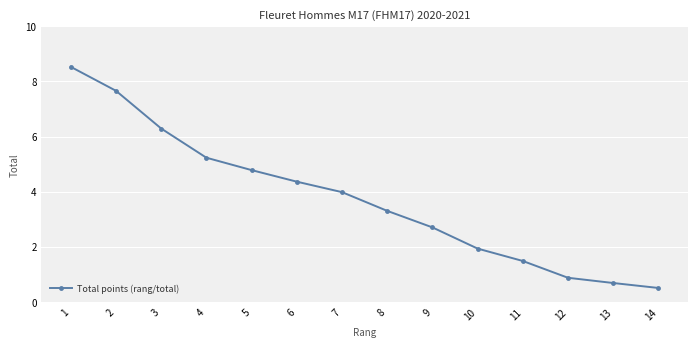

Between 4 and 7, which is larger?

4